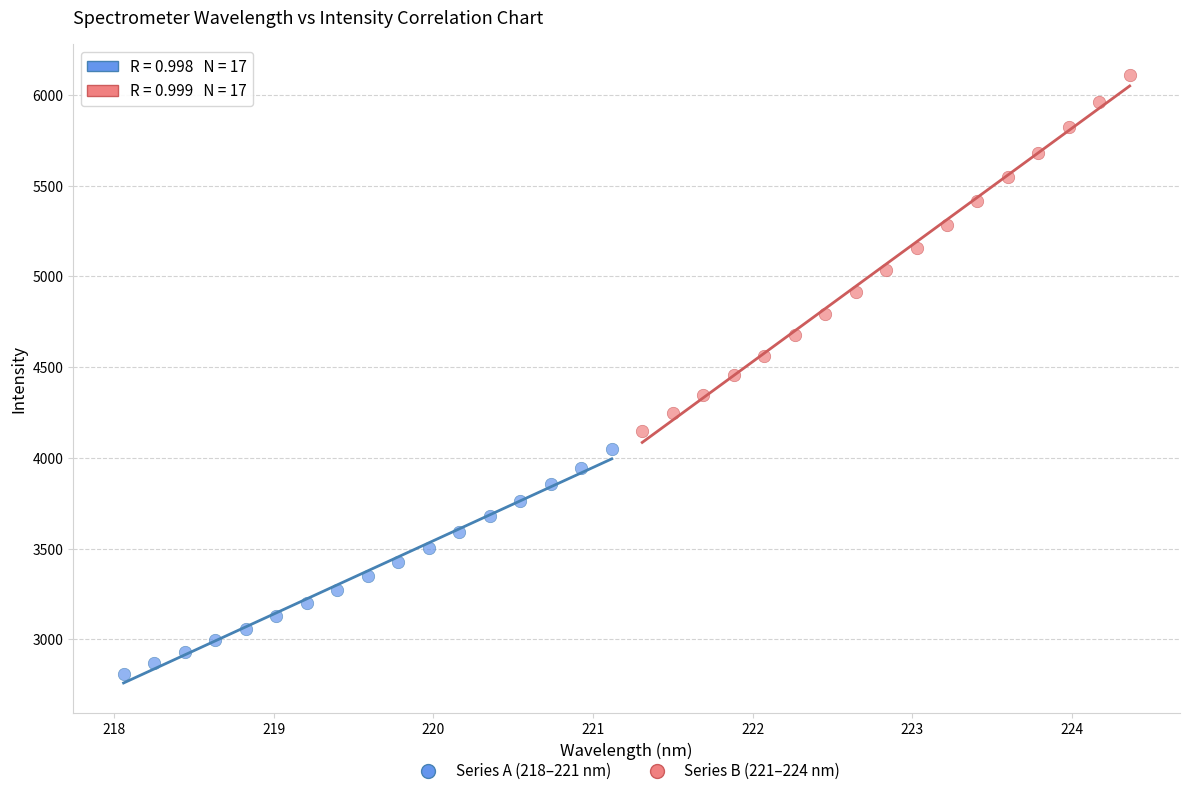

What are all the series names shown in the legend?

Series A (218–221 nm), Series B (221–224 nm)